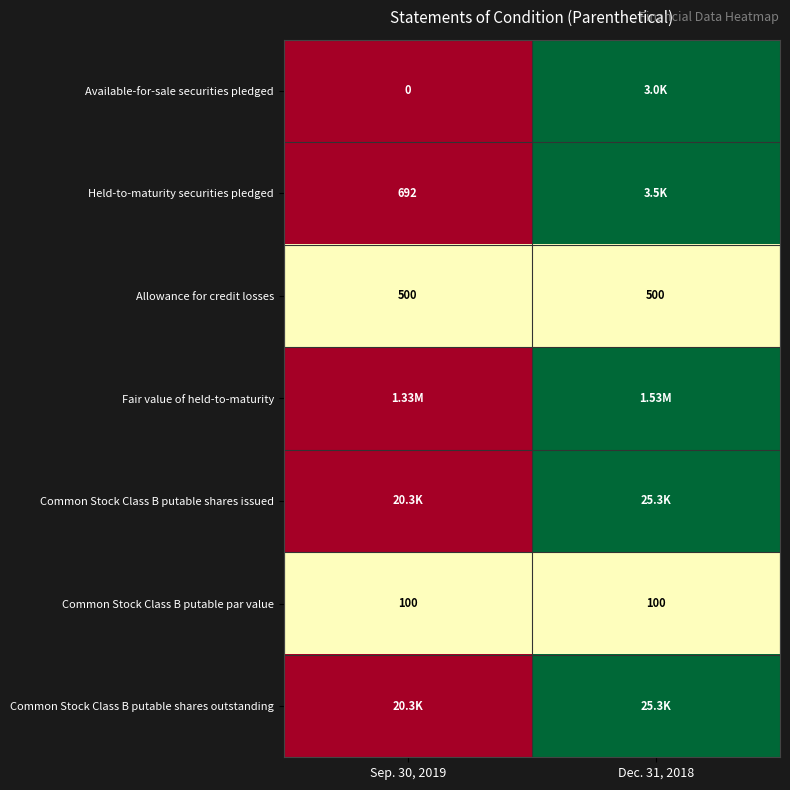

What is the sum of all Allowance for credit losses values?

1000